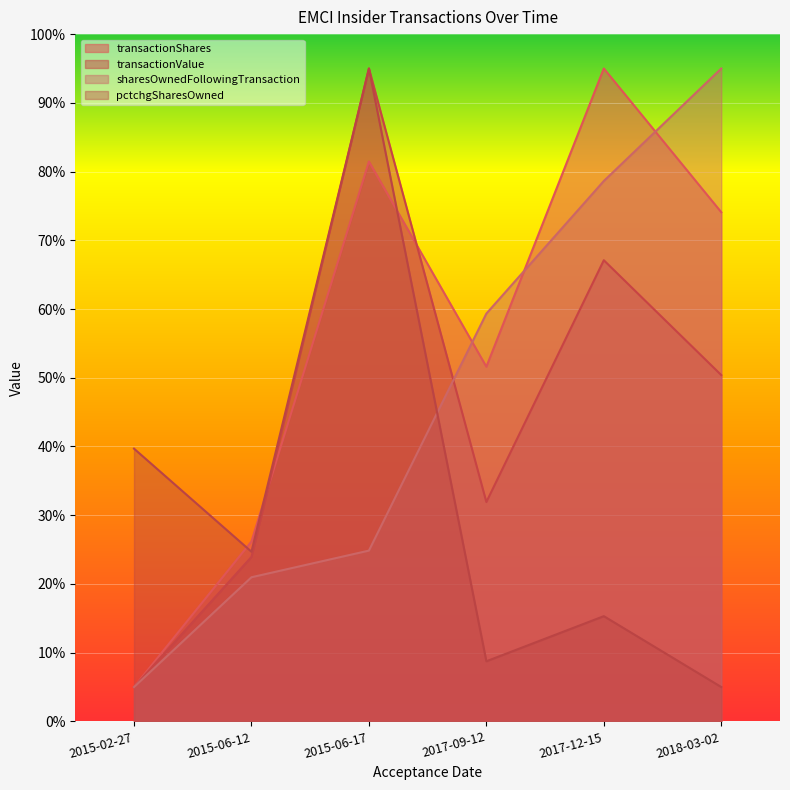

What is the spread (max minus min) of values at 2018-03-02?

90.0